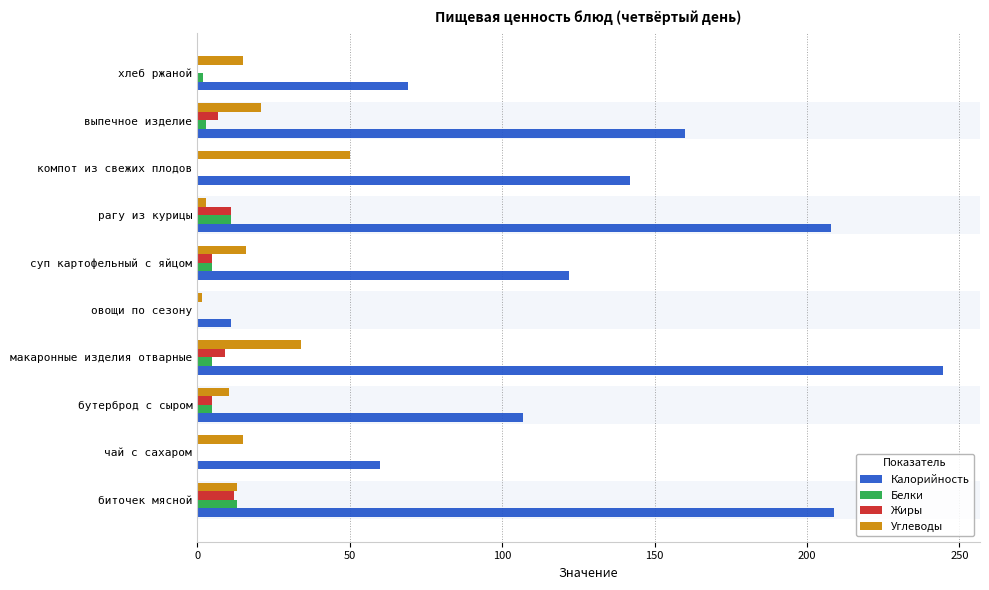

At which category is the sum across all series the highest?

макаронные изделия отварные